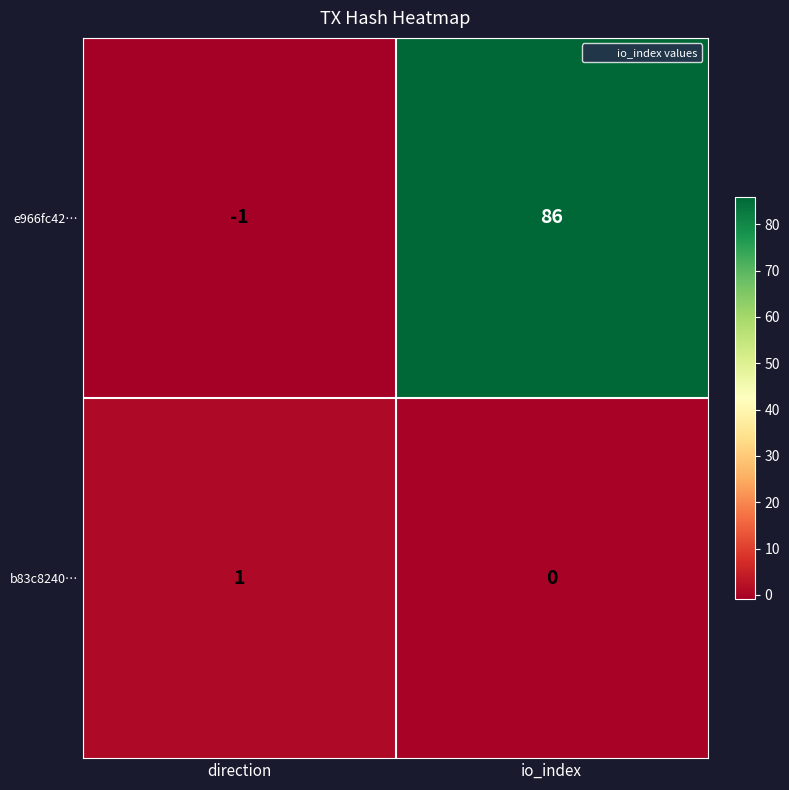

What is the spread (max minus min) of values at direction?

2